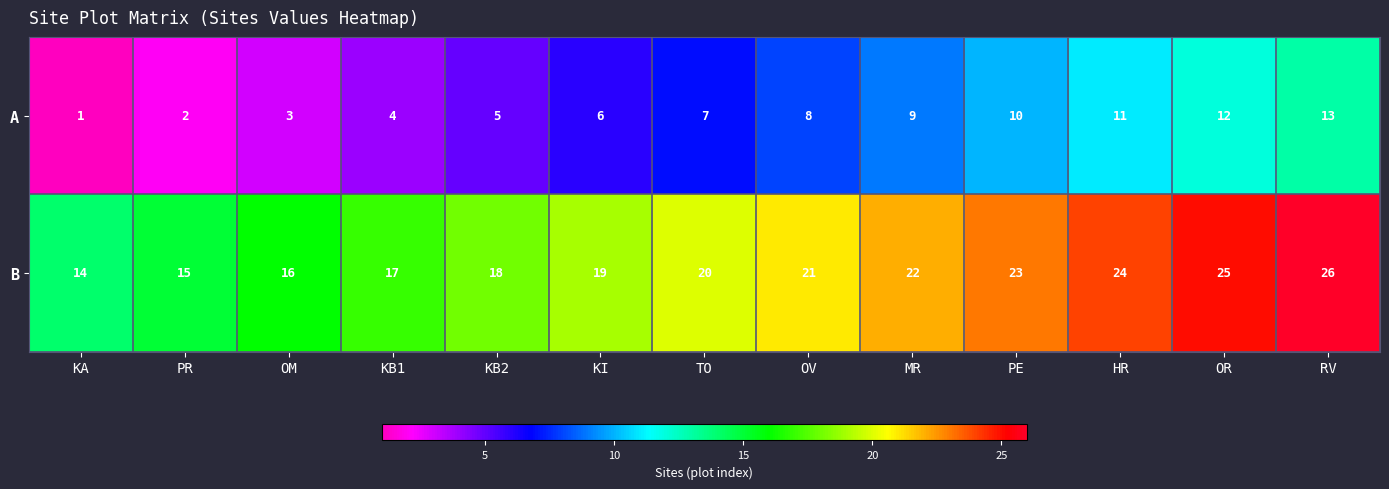

Reading left to right, what are all the values shown in this chart?

A: KA=1	PR=2	OM=3	KB1=4	KB2=5	KI=6	TO=7	OV=8	MR=9	PE=10	HR=11	OR=12	RV=13
B: KA=14	PR=15	OM=16	KB1=17	KB2=18	KI=19	TO=20	OV=21	MR=22	PE=23	HR=24	OR=25	RV=26